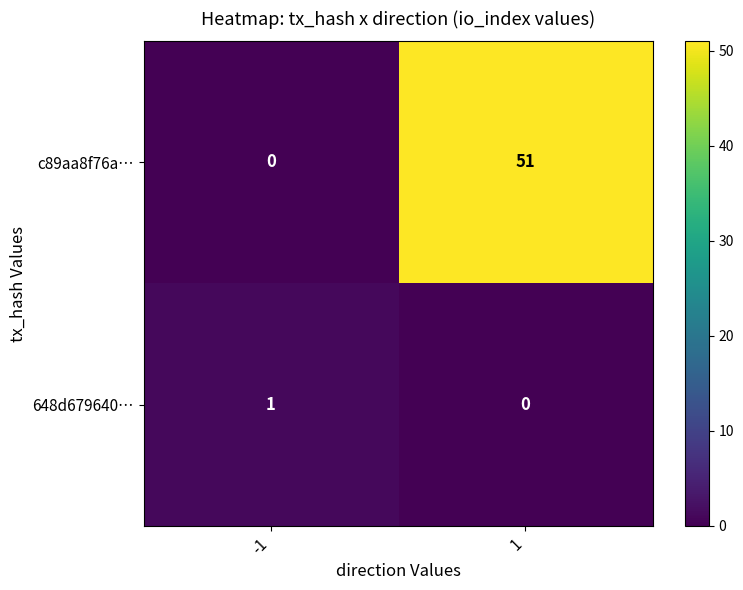

What is the total value across all series at 1?

51